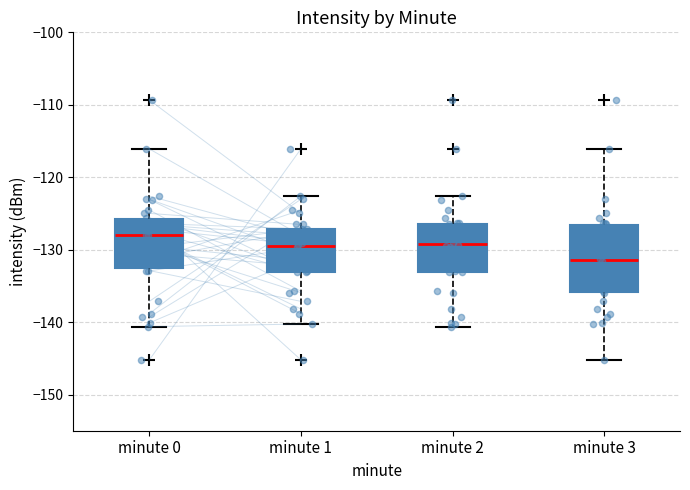

Reading left to right, transcribe this box plot: for each box, give where its median line is, the range the box spans, and where its two whiskers end, as read against the y-axis. The values are not printed on the chart, so give them approximately, as read against the axis.

minute 0: median -128, box -133 to -126, whiskers -141 to -116
minute 1: median -129, box -133 to -127, whiskers -140 to -123
minute 2: median -129, box -133 to -126, whiskers -141 to -123
minute 3: median -131, box -136 to -127, whiskers -145 to -116